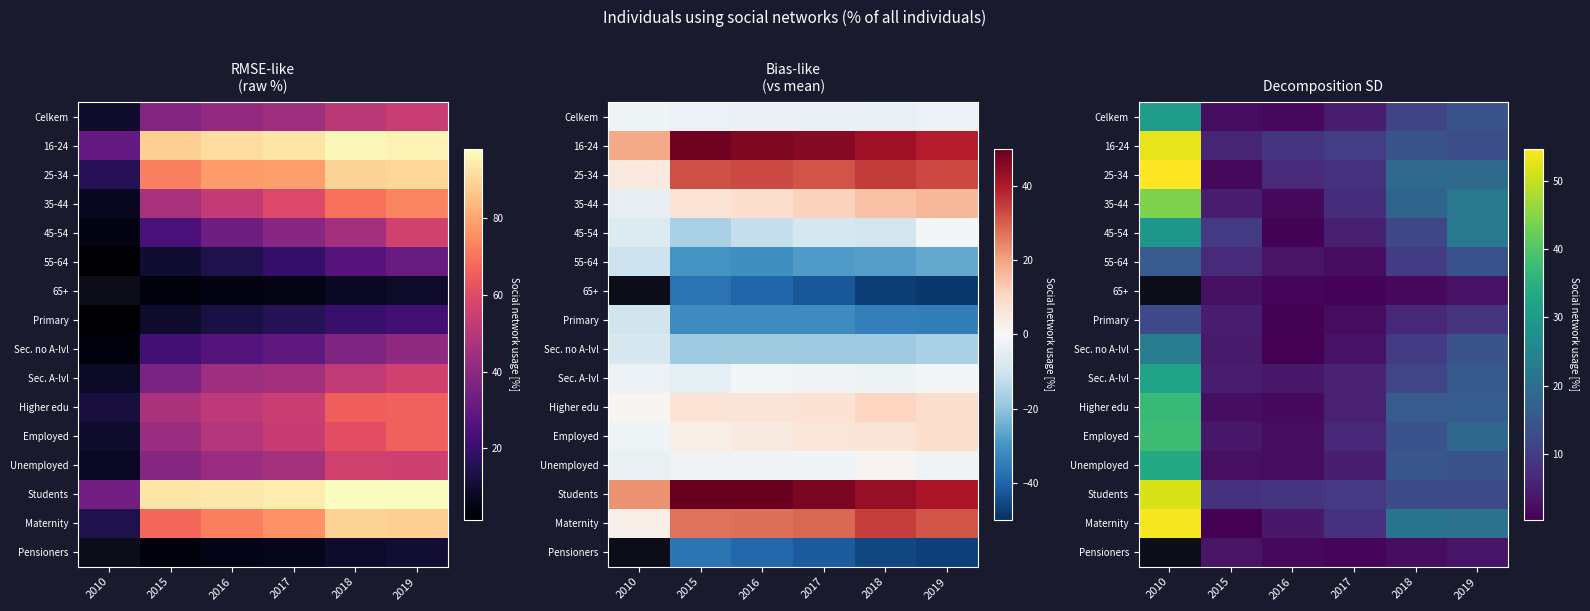

What is the difference between the Sec. no A-lvl values at 2017 and 2015?

1.4